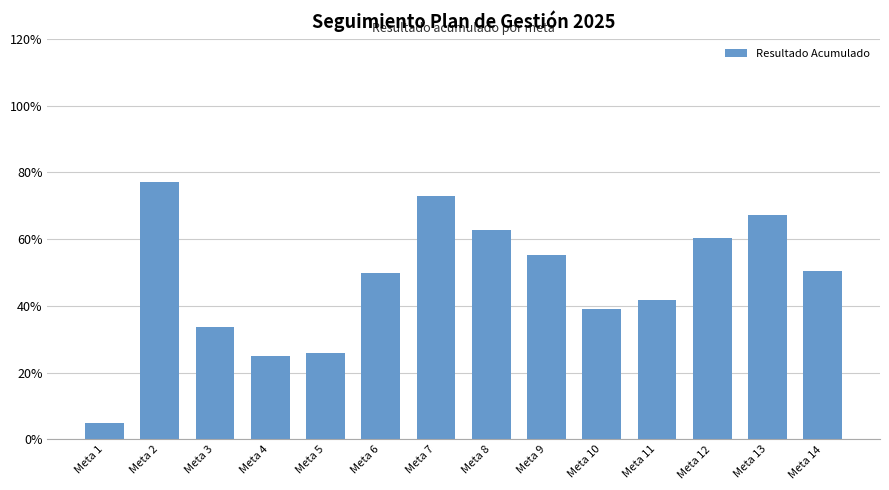

What is the value of the 7th bar from the left?

0.7